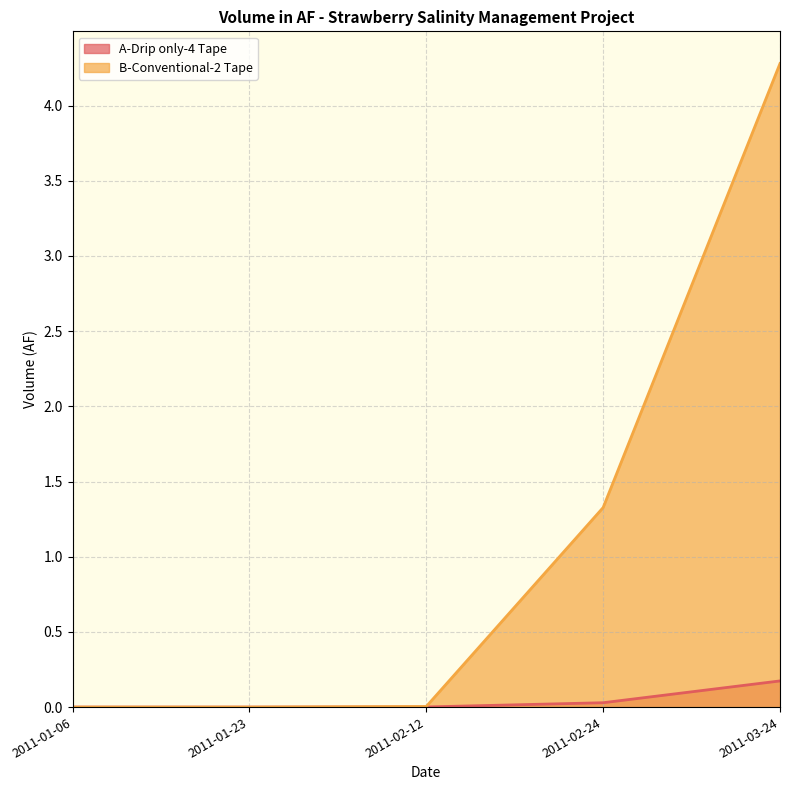

List the labels in order of A-Drip only-4 Tape value, largest first.

2011-03-24, 2011-02-24, 2011-02-12, 2011-01-06, 2011-01-23